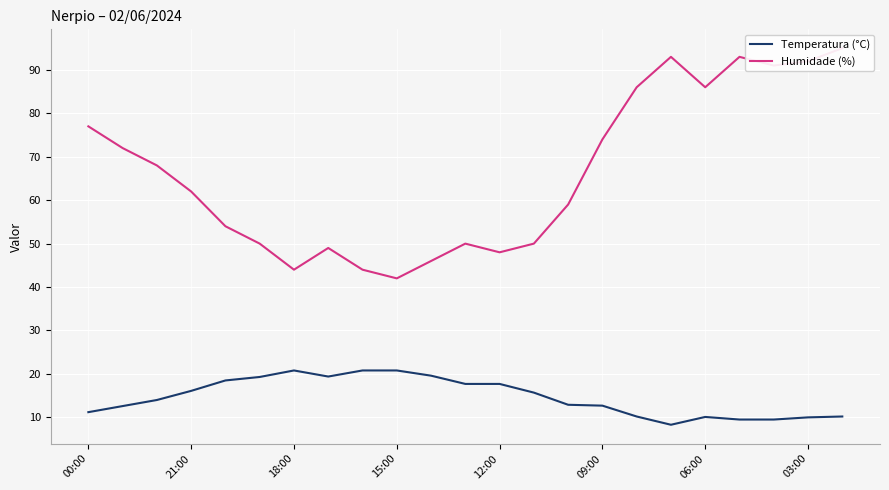

The Temperatura (°C) series shows 16.7 at 09:00. True or false?

False